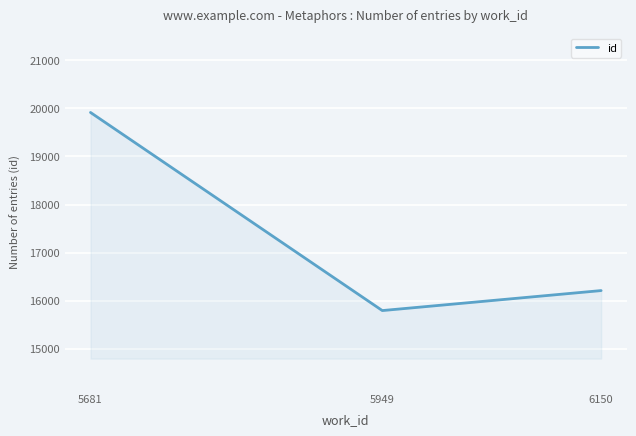

What is the ratio of the value at 6150 to the value at 5681?

0.8